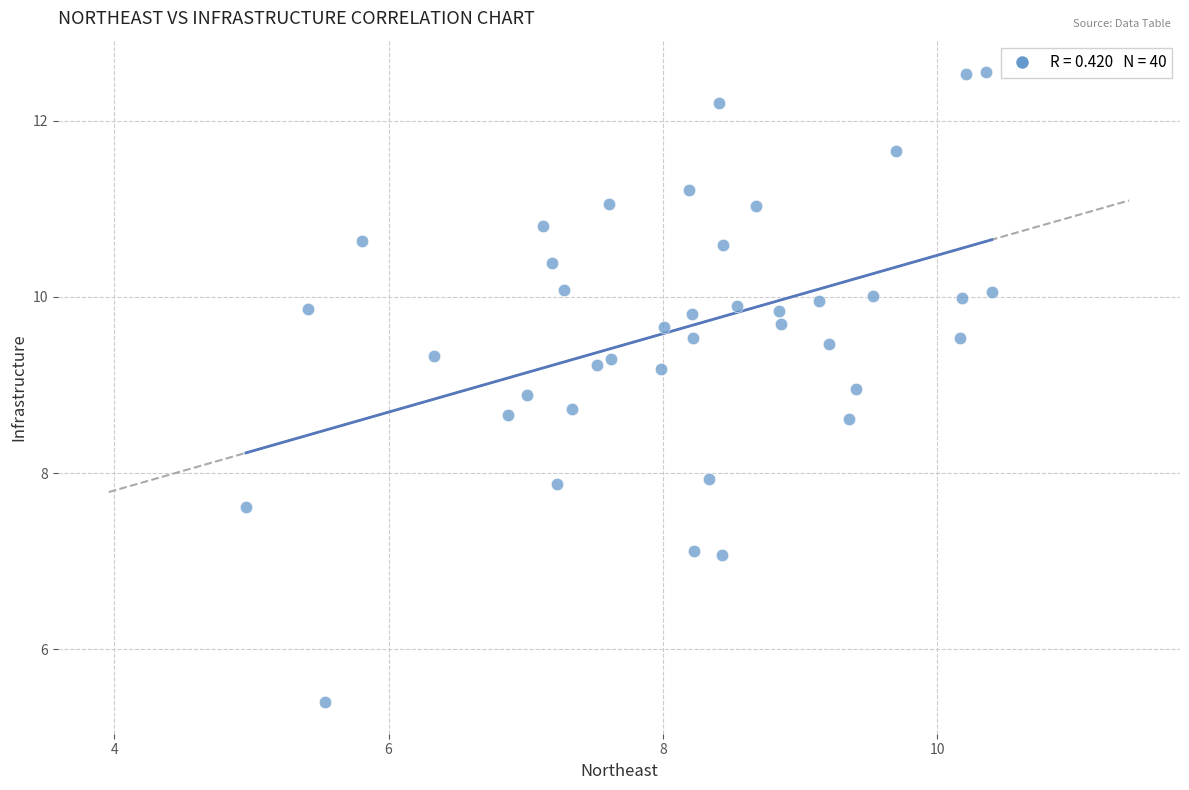

What is the range of X values (max minus min)?

5.4